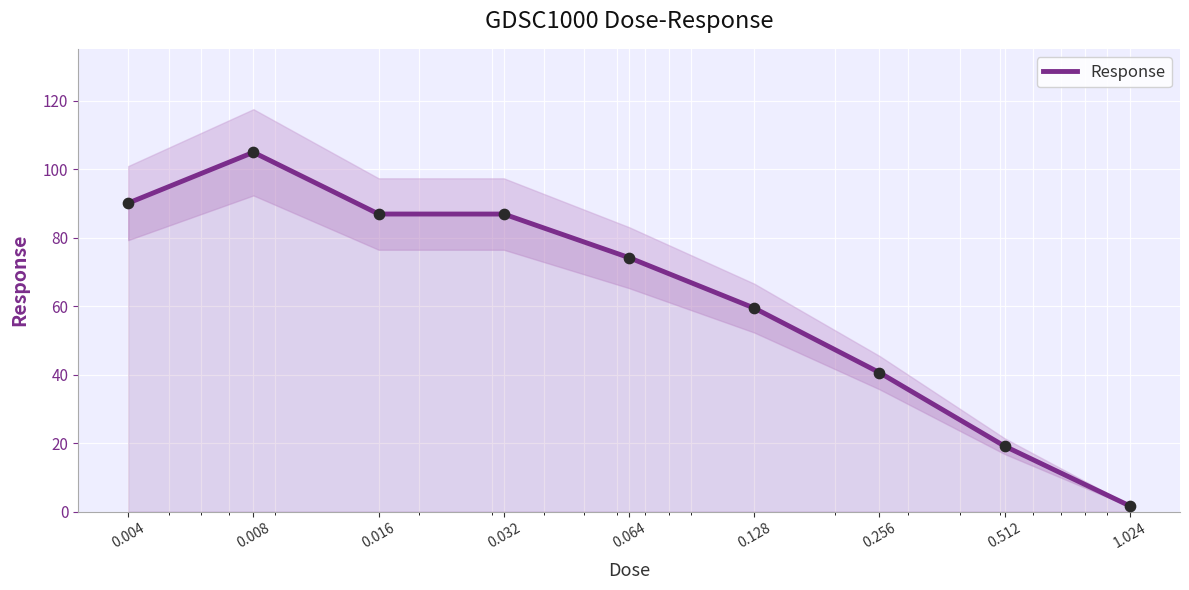

Approximately how many times larger is the value at 0.512 compared to 1.024?

11.6